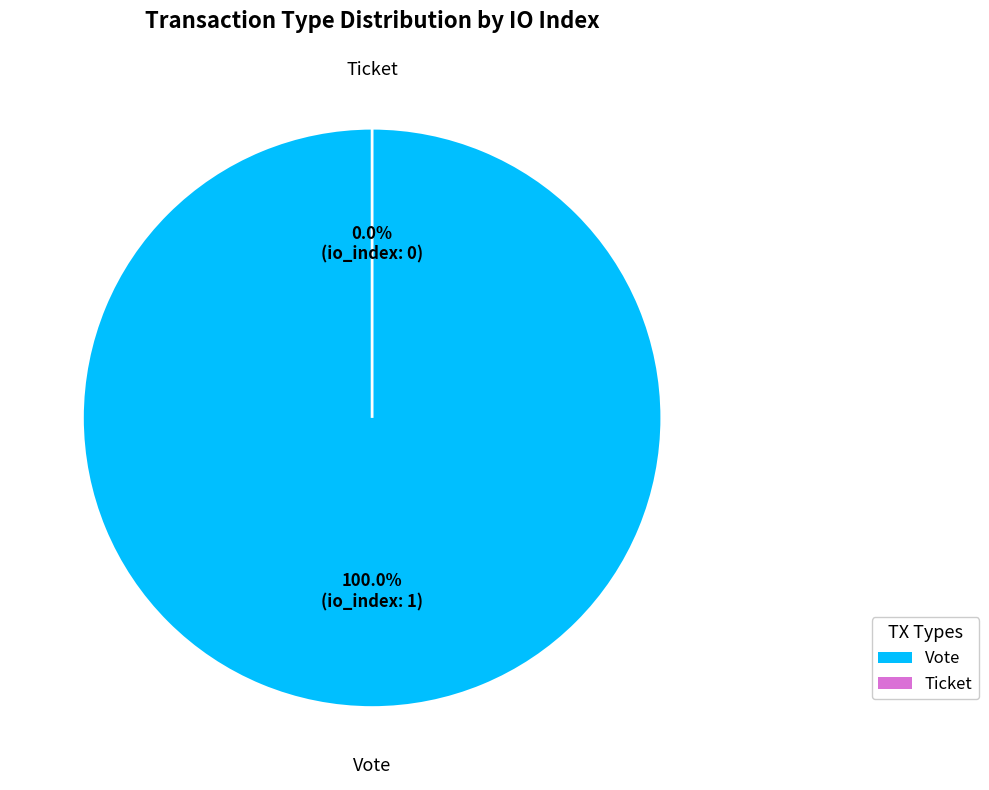

Combined, do Ticket and Vote account for over 50%?

Yes